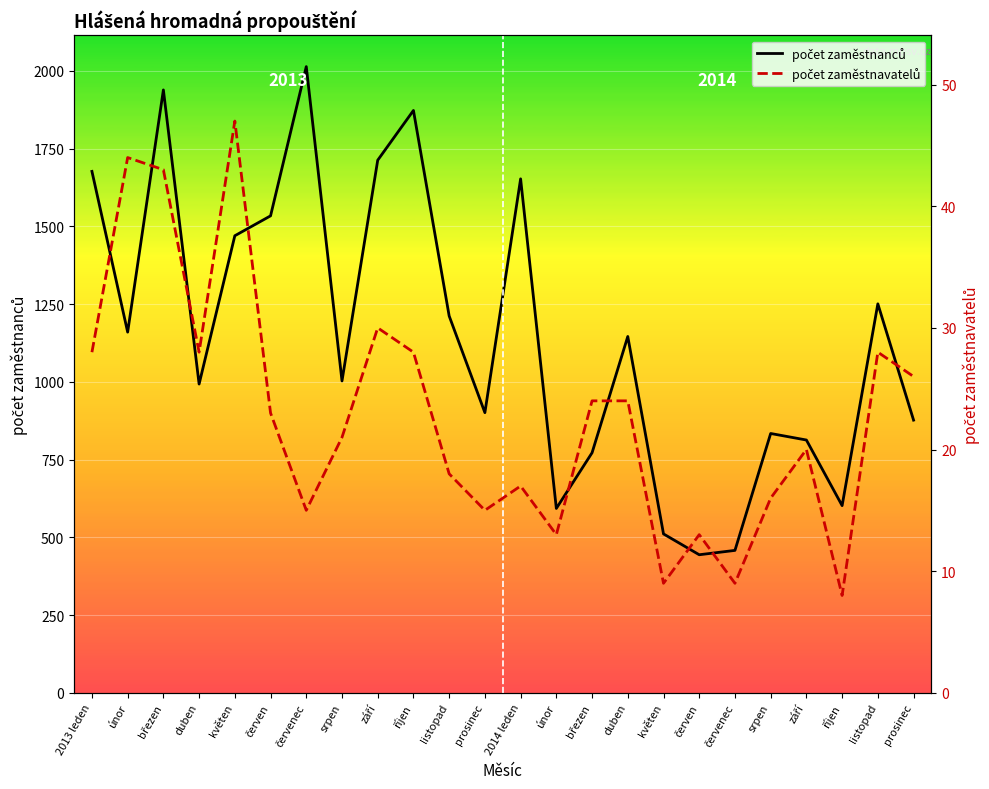

True or false: počet zaměstnanců and počet zaměstnavatelů cross at least once.

False